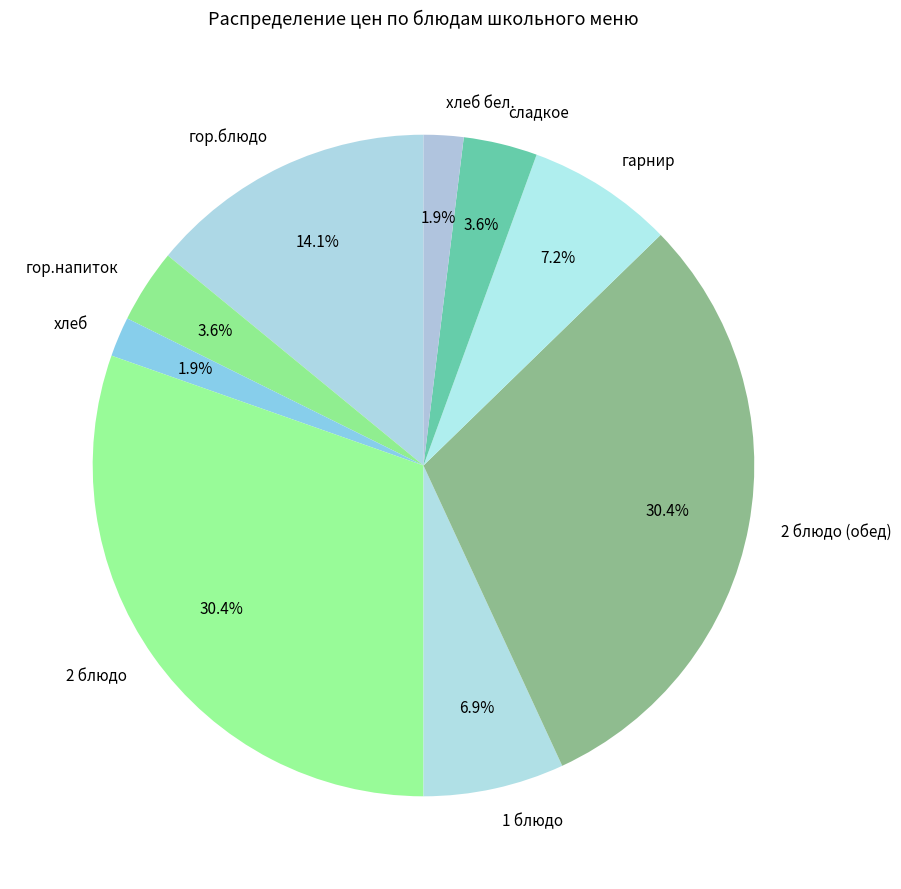

Between 1 блюдо and сладкое, which is larger?

1 блюдо